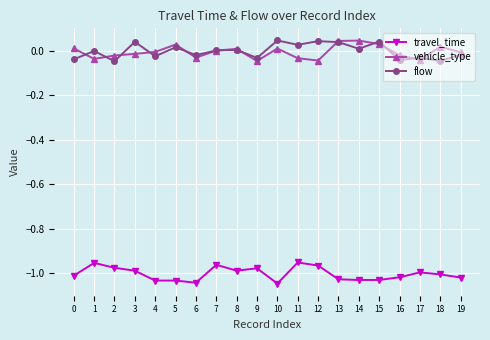

True or false: flow and travel_time intersect in this chart.

False